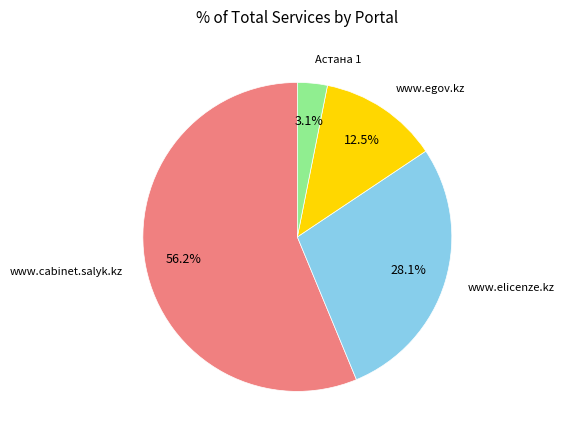

Is there any slice that represents more than half of the pie?

Yes